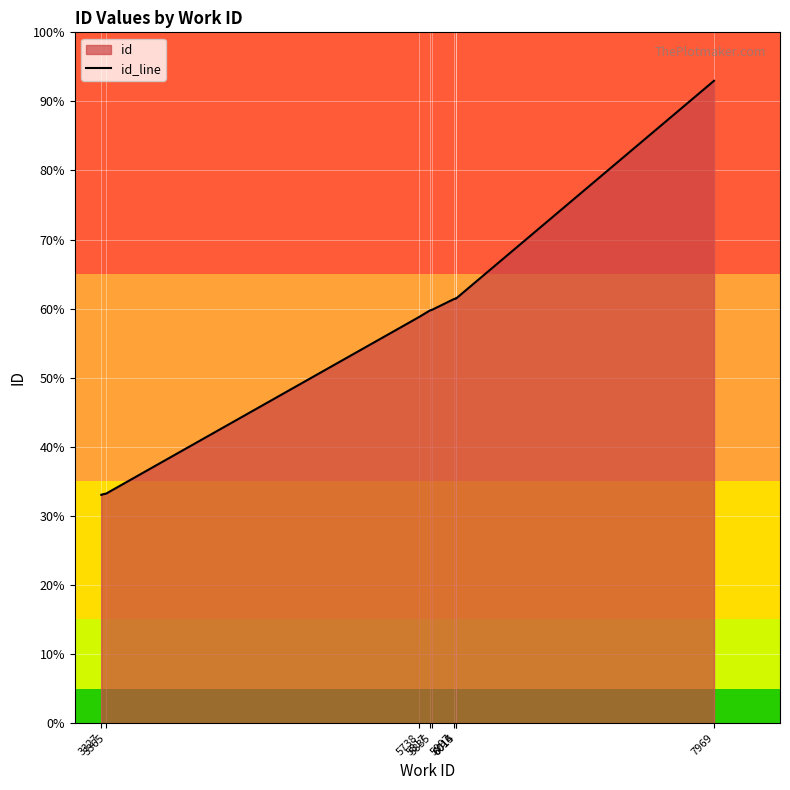

True or false: the data shows 6731 at 7969.

False